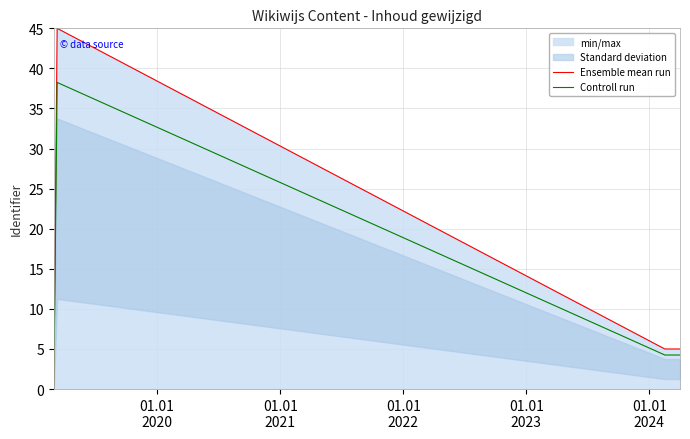

How many data points in Ensemble mean run are above 5?

3